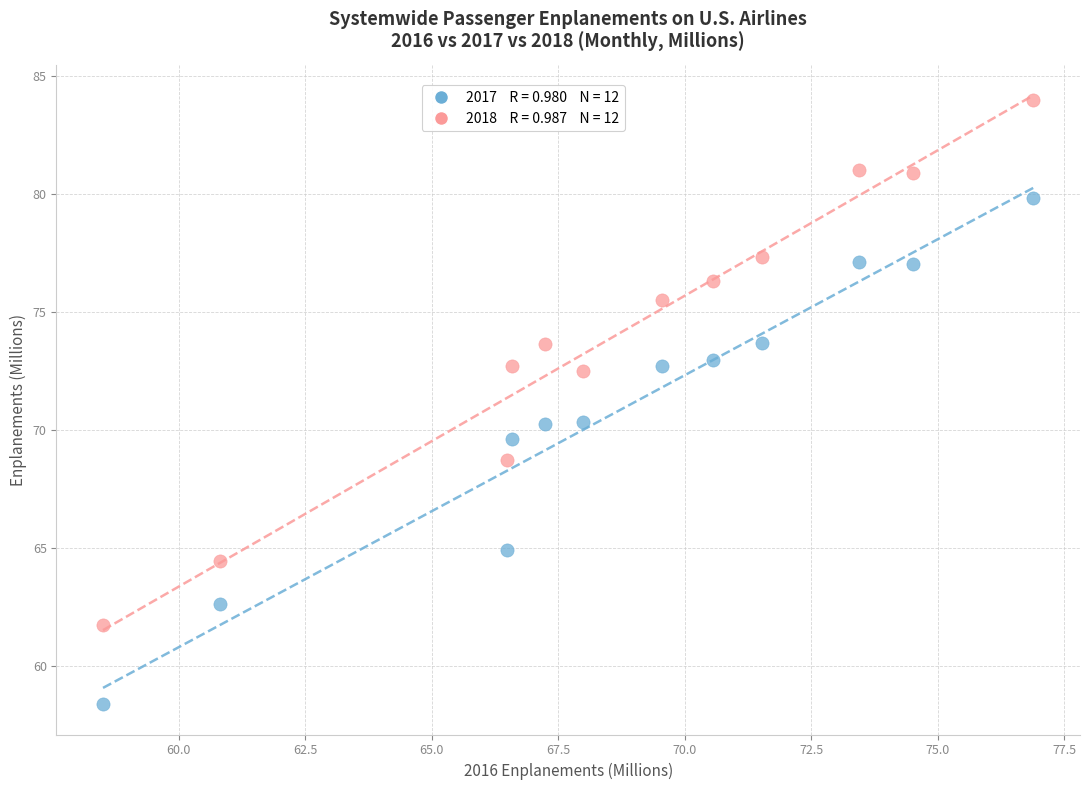

Across all data points, what is the range of X values (max minus min)?

18.4